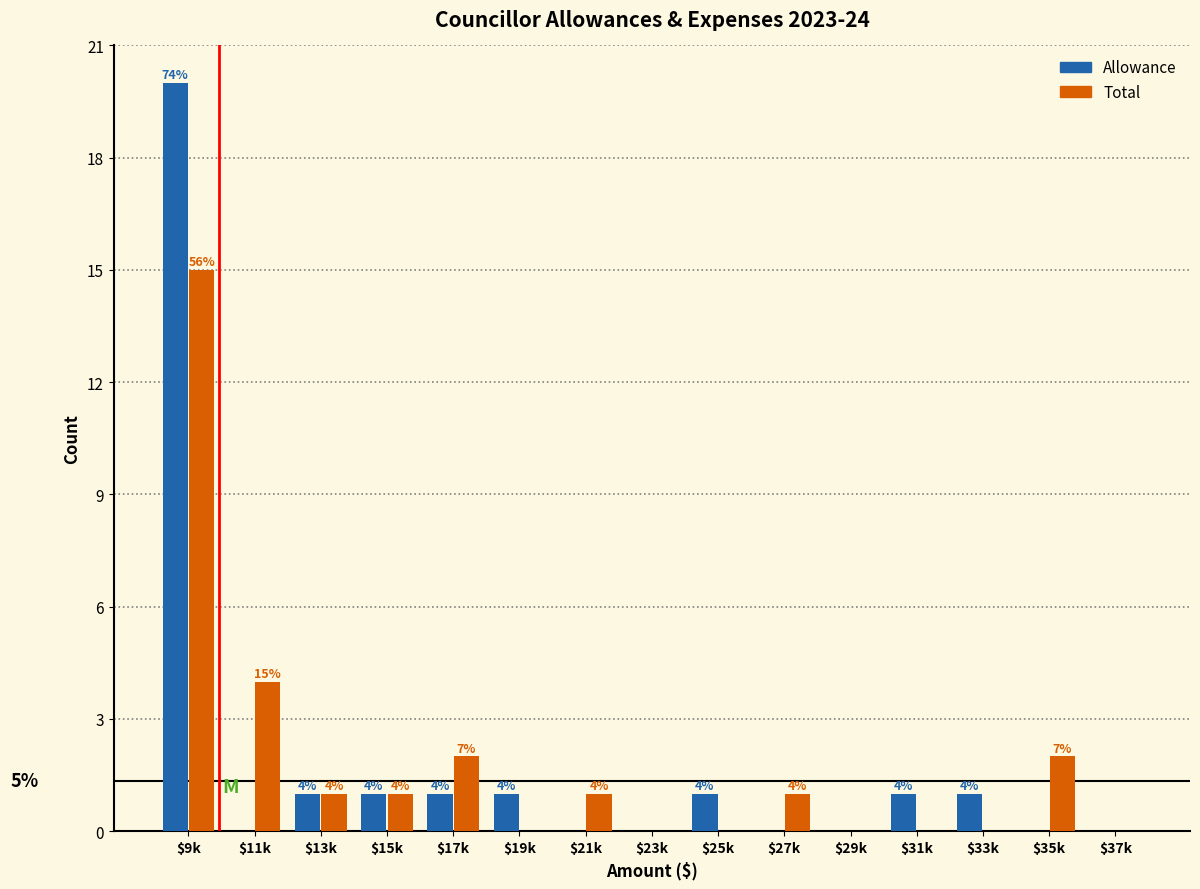

The Total series shows 6 at $31k. True or false?

False